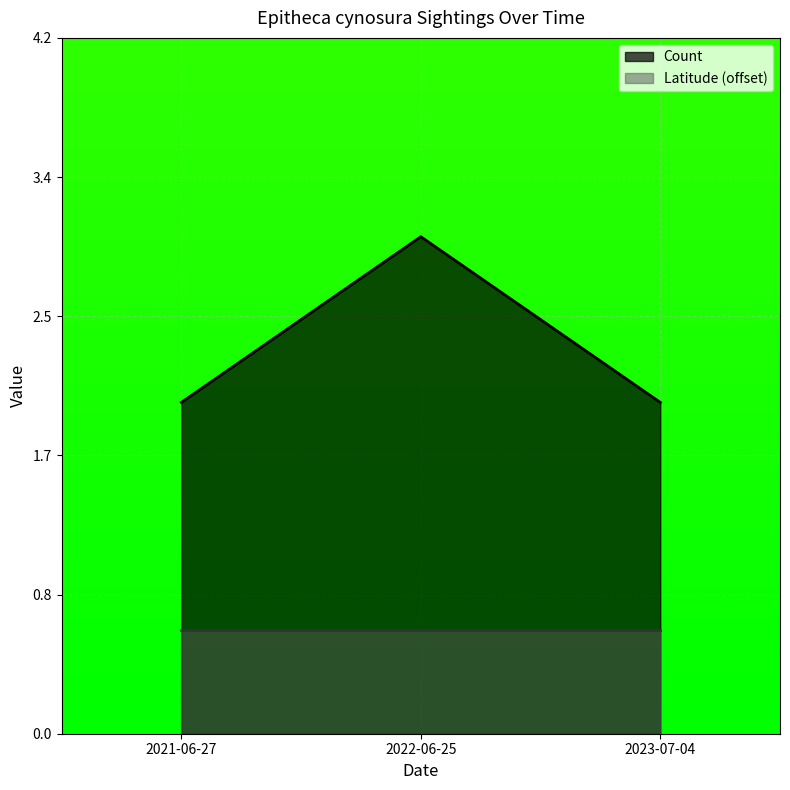

What is the average value?

2